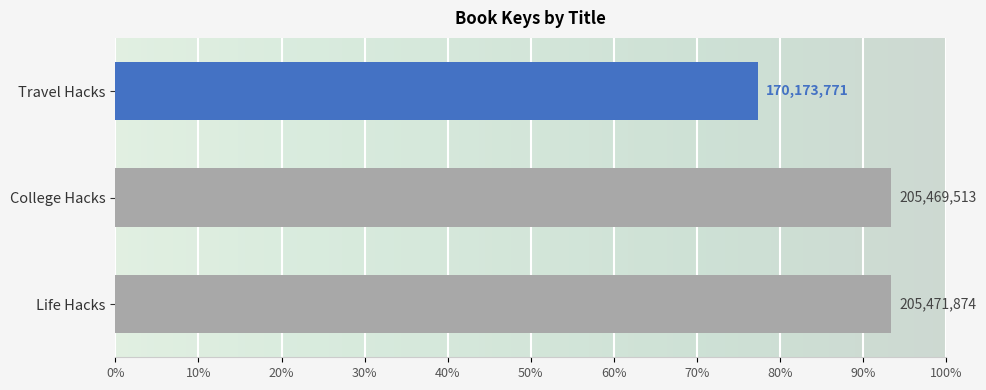

Count the number of data series in this chart.

1